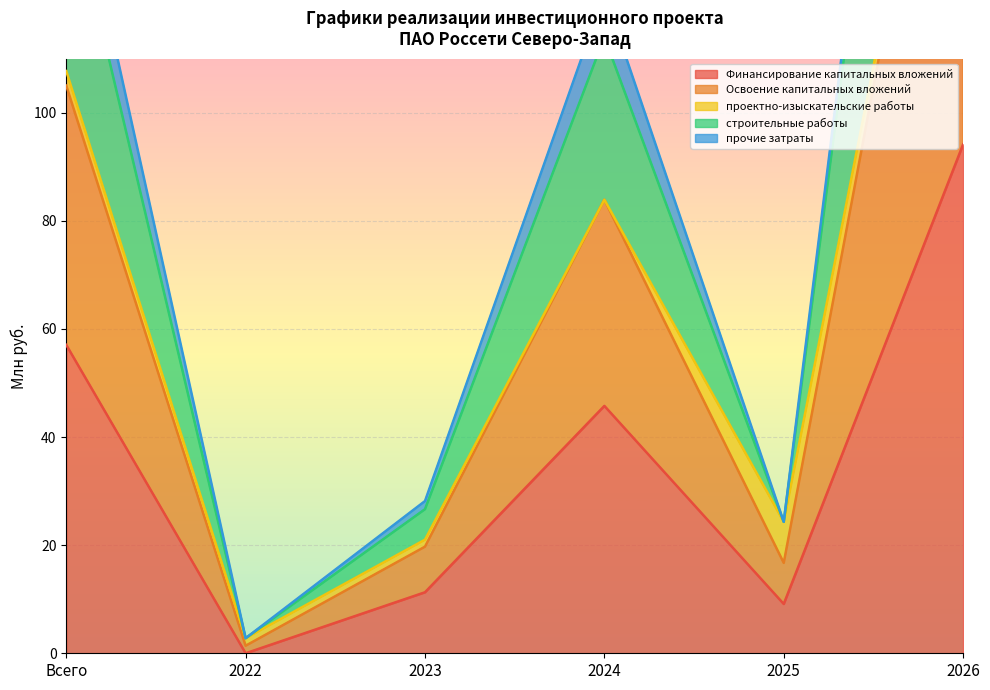

At which label is Финансирование капитальных вложений closest to 47?

2024